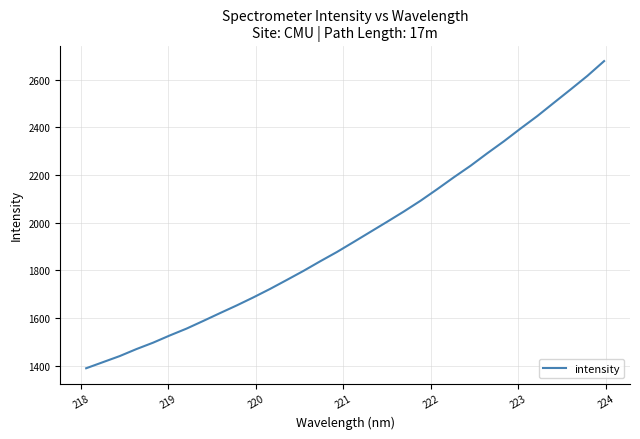

What is the difference between the maximum and minimum values?

1288.7